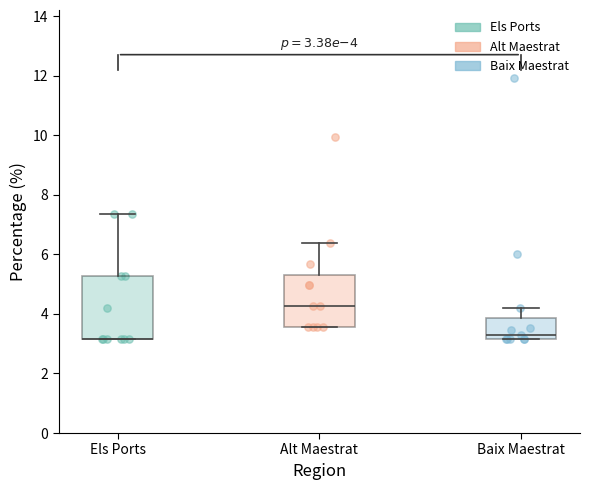

Which box is the tallest, from its lower edge to its upper edge?

Els Ports